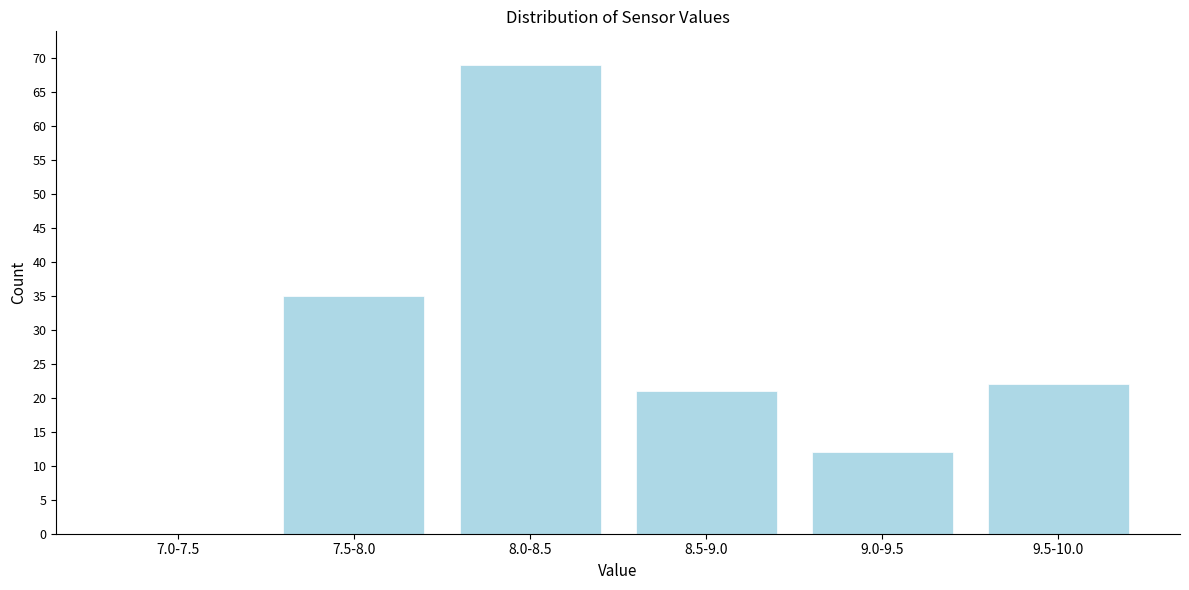

Reading left to right, transcribe all the data shown in this chart.

7.0-7.5=0	7.5-8.0=35	8.0-8.5=69	8.5-9.0=21	9.0-9.5=12	9.5-10.0=22